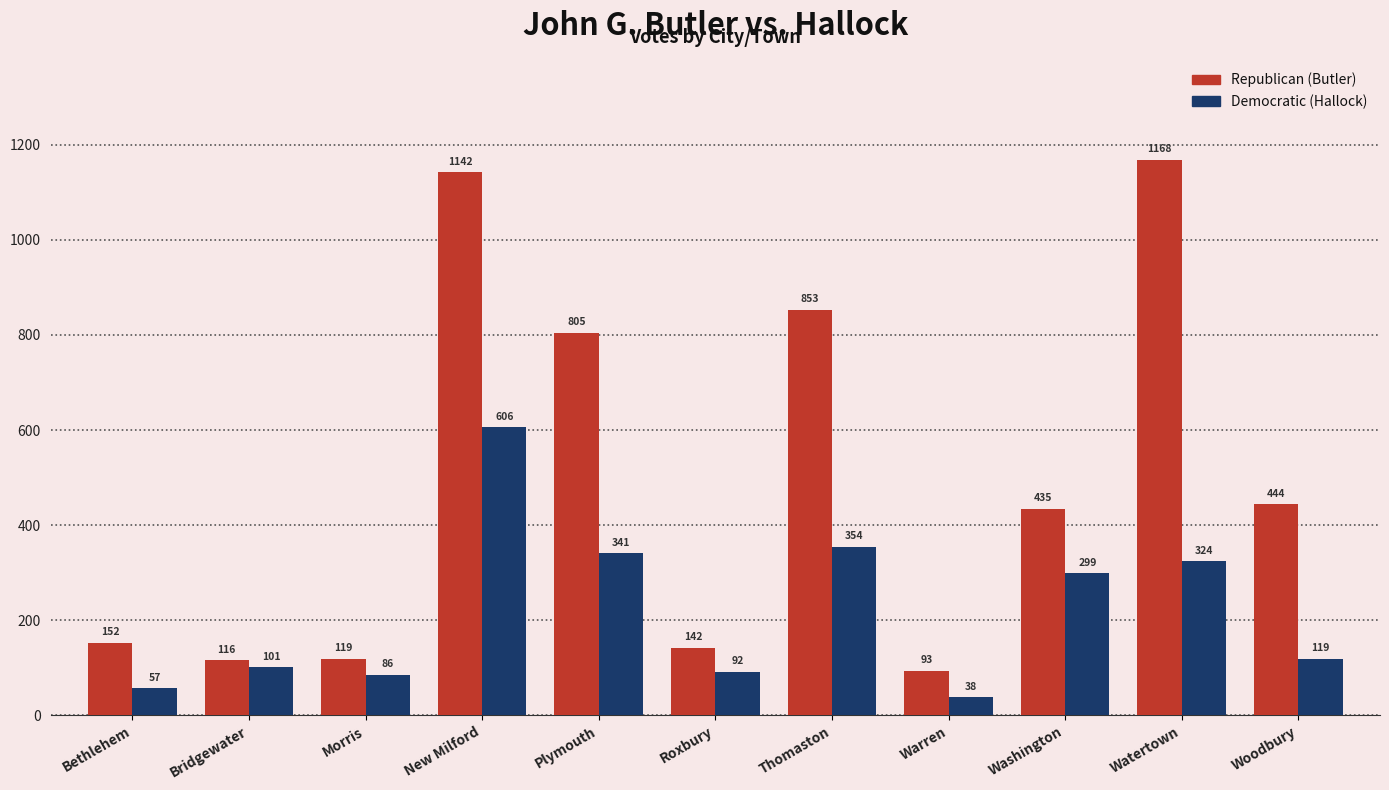

Rank the series by their average value, from lowest to highest.

Democratic (Hallock), Republican (Butler)